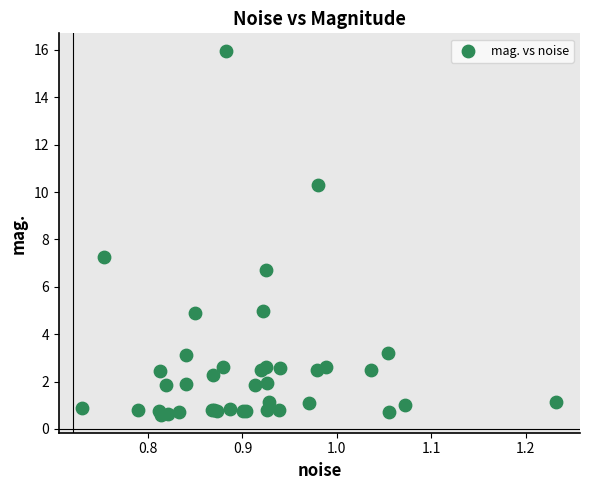

What Y value in the scatter plot is closest to 8?

7.3